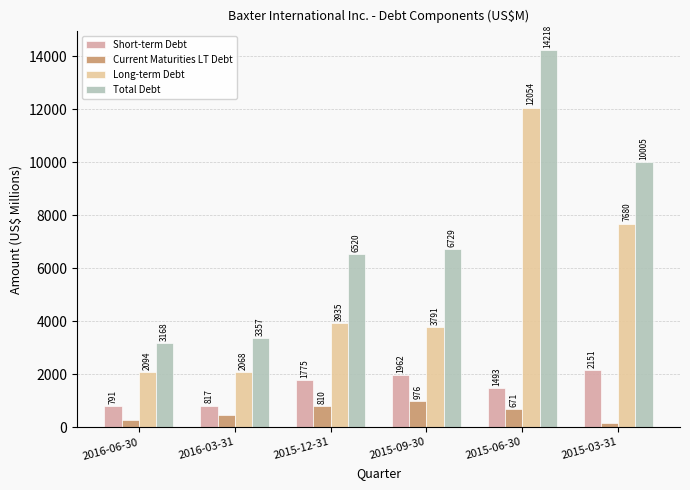

What position from the left is 2015-12-31?

3